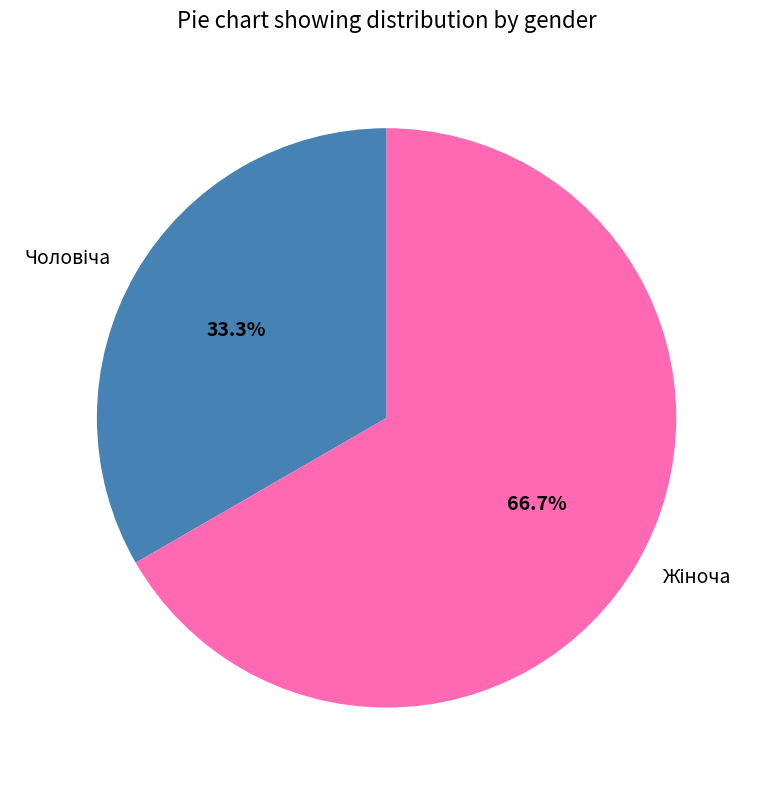

Does any single category account for the majority?

Yes